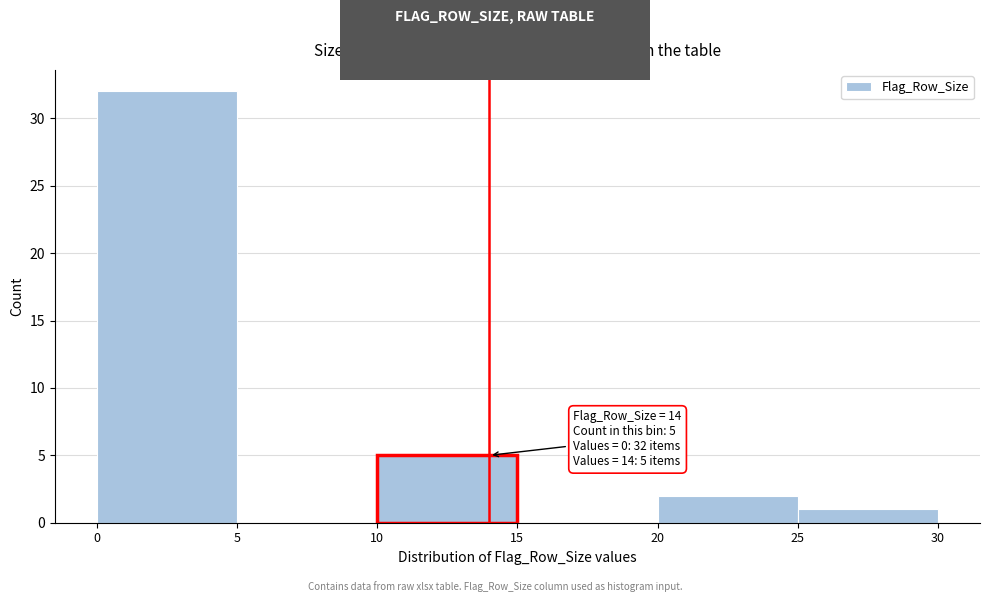

Over which range of the x-axis is the bar tallest?

0 to 5